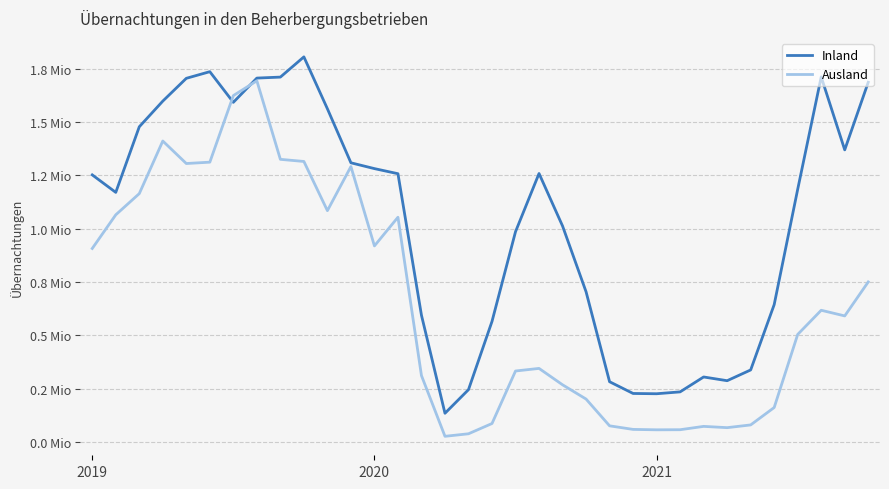

What is the label of the 25th point from the right?

9